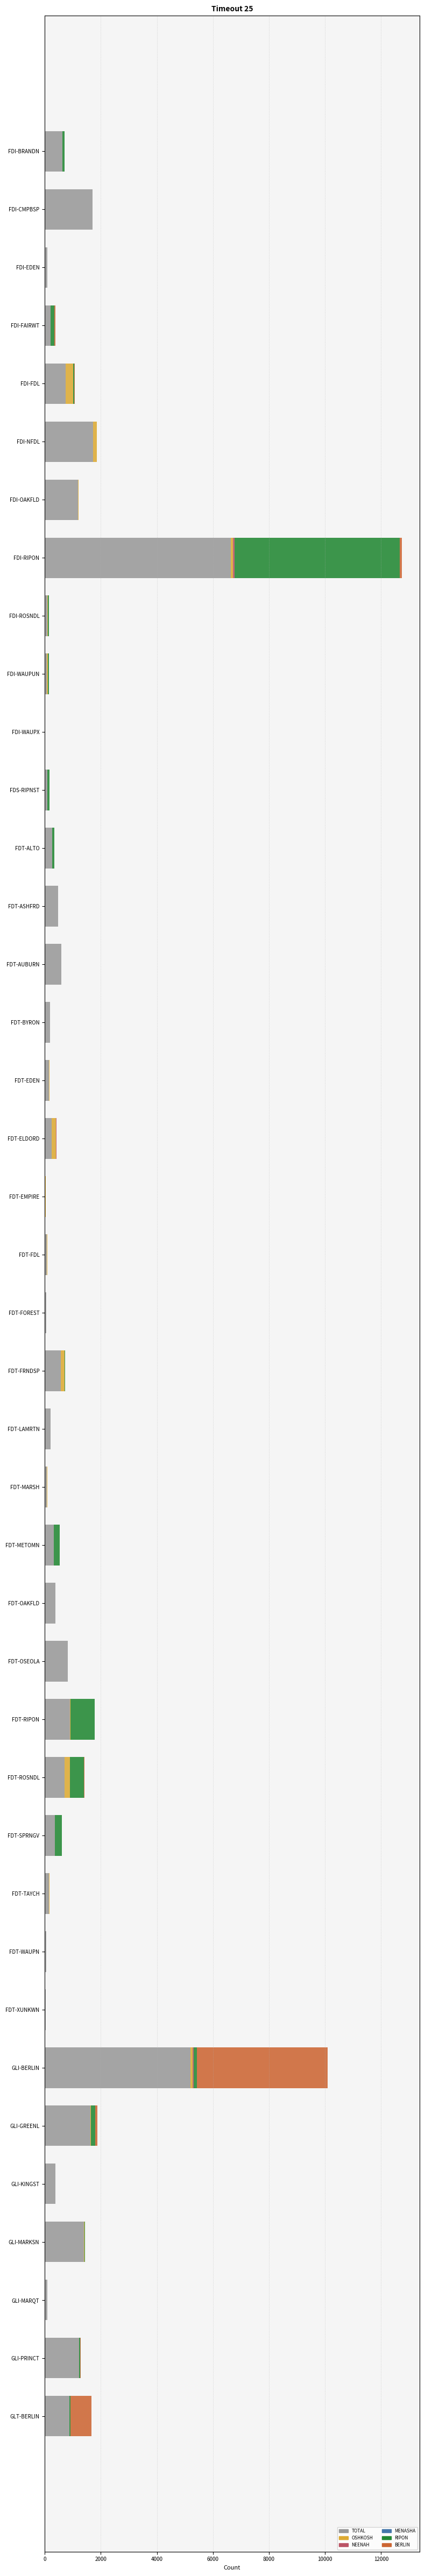

At which category is the sum across all series the highest?

FDI-RIPON